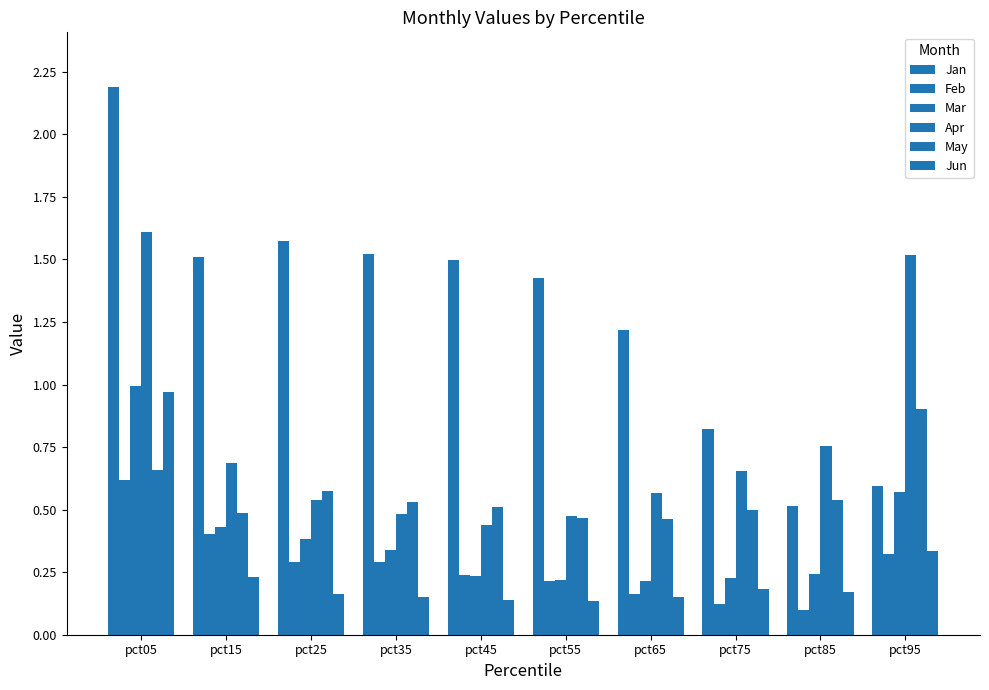

Is the value of May at pct65 greater than the value of Jan at pct15?

No